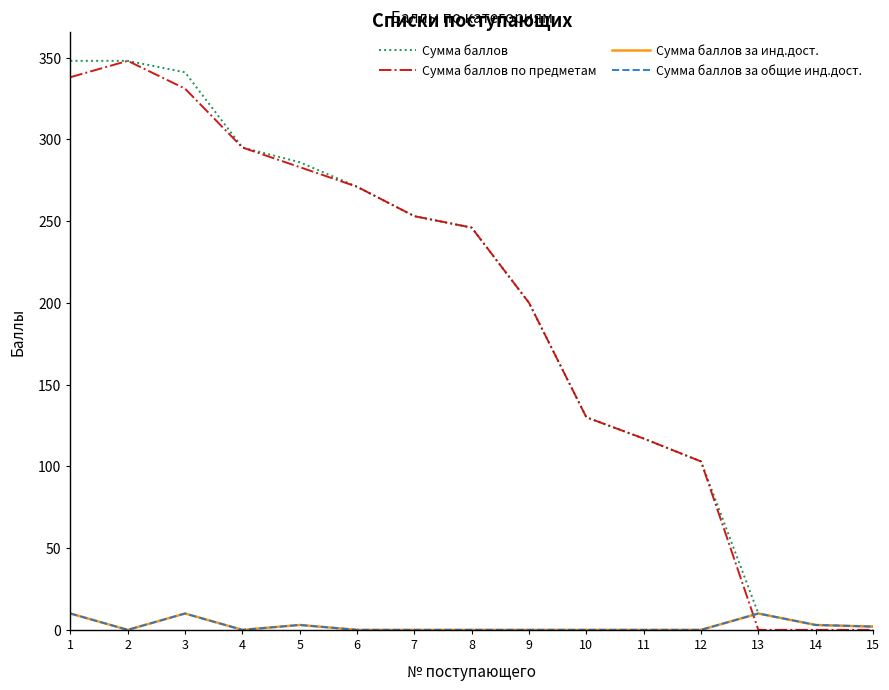

The value of Сумма баллов за инд.дост. at 5 is 4. True or false?

False